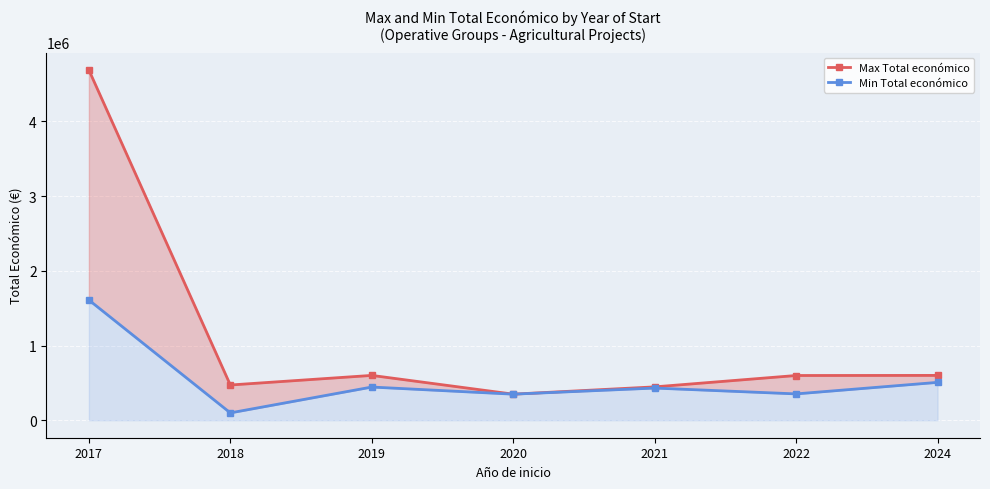

What is the difference between the maximum and minimum values in the Min Total económico series?

1511310